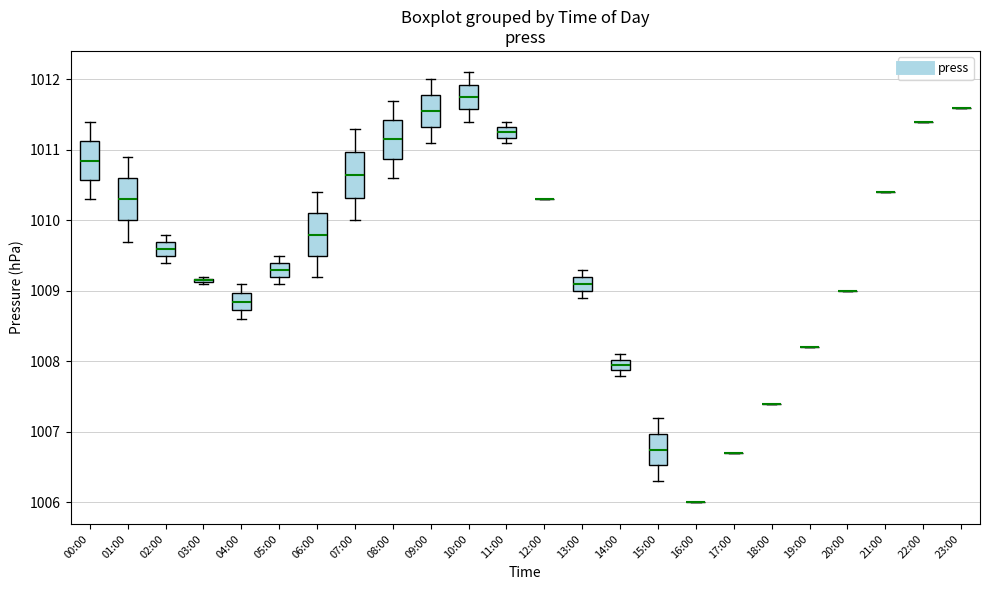

Where is the upper edge of the box for 08:00 on the y-axis? The values are not printed on the chart, so give them approximately, as read against the axis.

1011.4